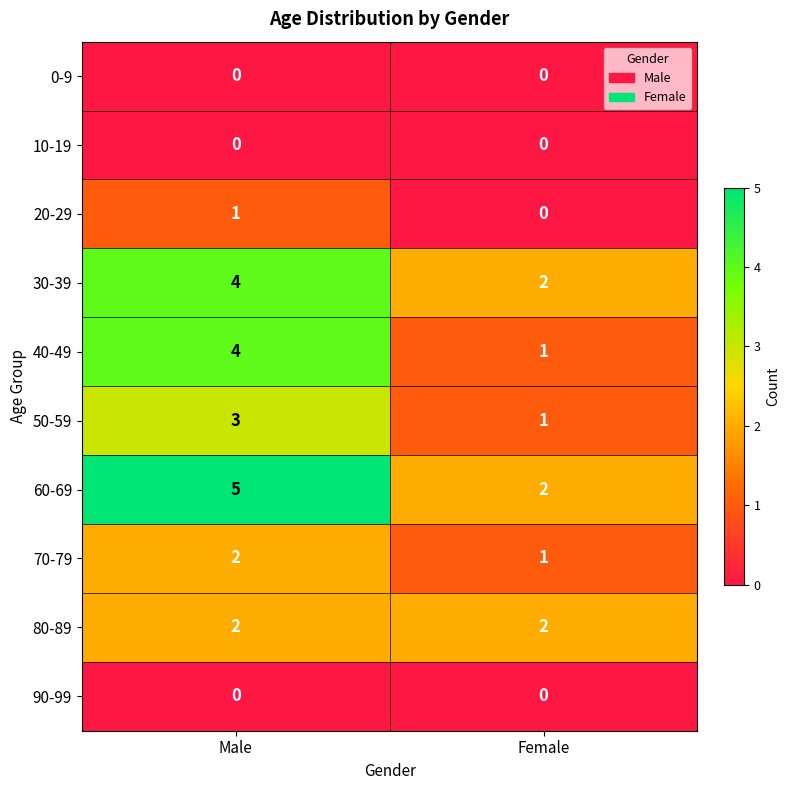

At which label is 40-49 closest to 2?

Female